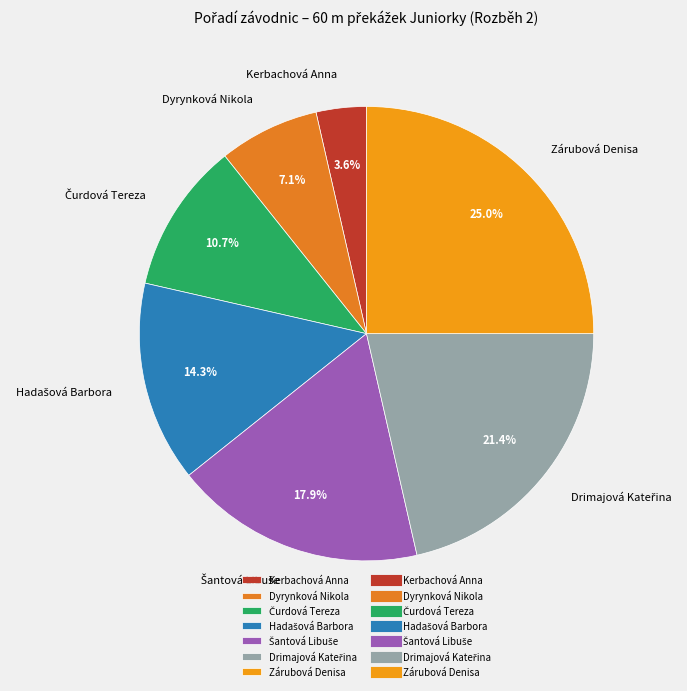

How many slices are in this pie chart?

7